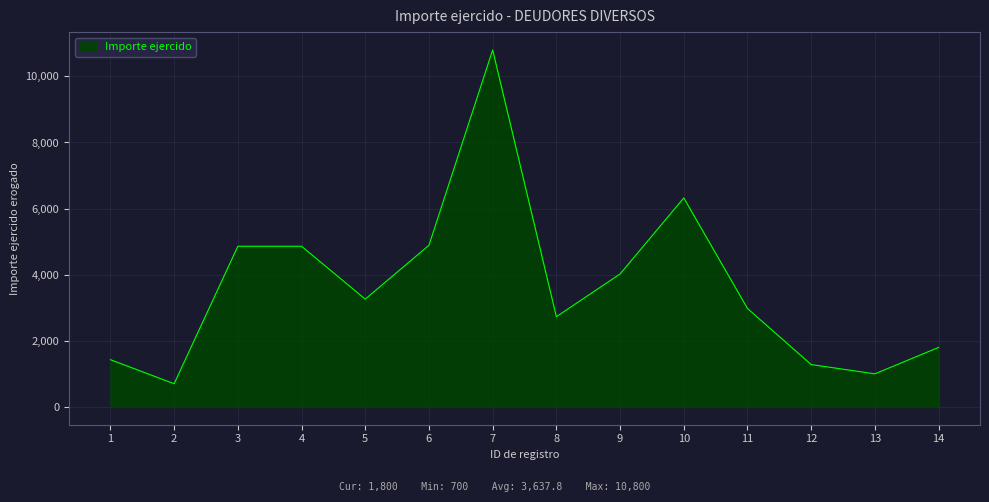

What is the difference between the maximum and minimum values?

10100.0